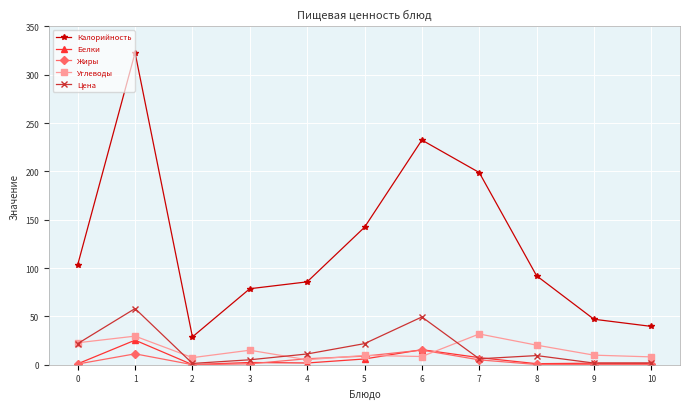

What is the value of the Цена point at the 4th from the left?

5.0